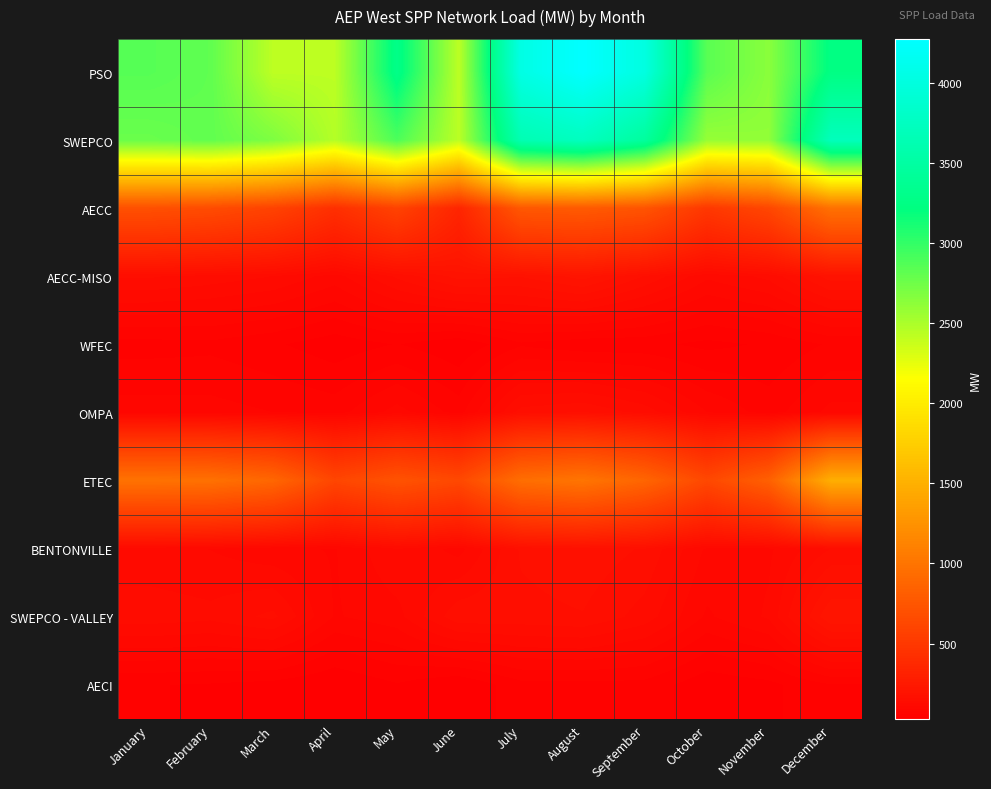

At how many categories does at least one series exceed 218?

12